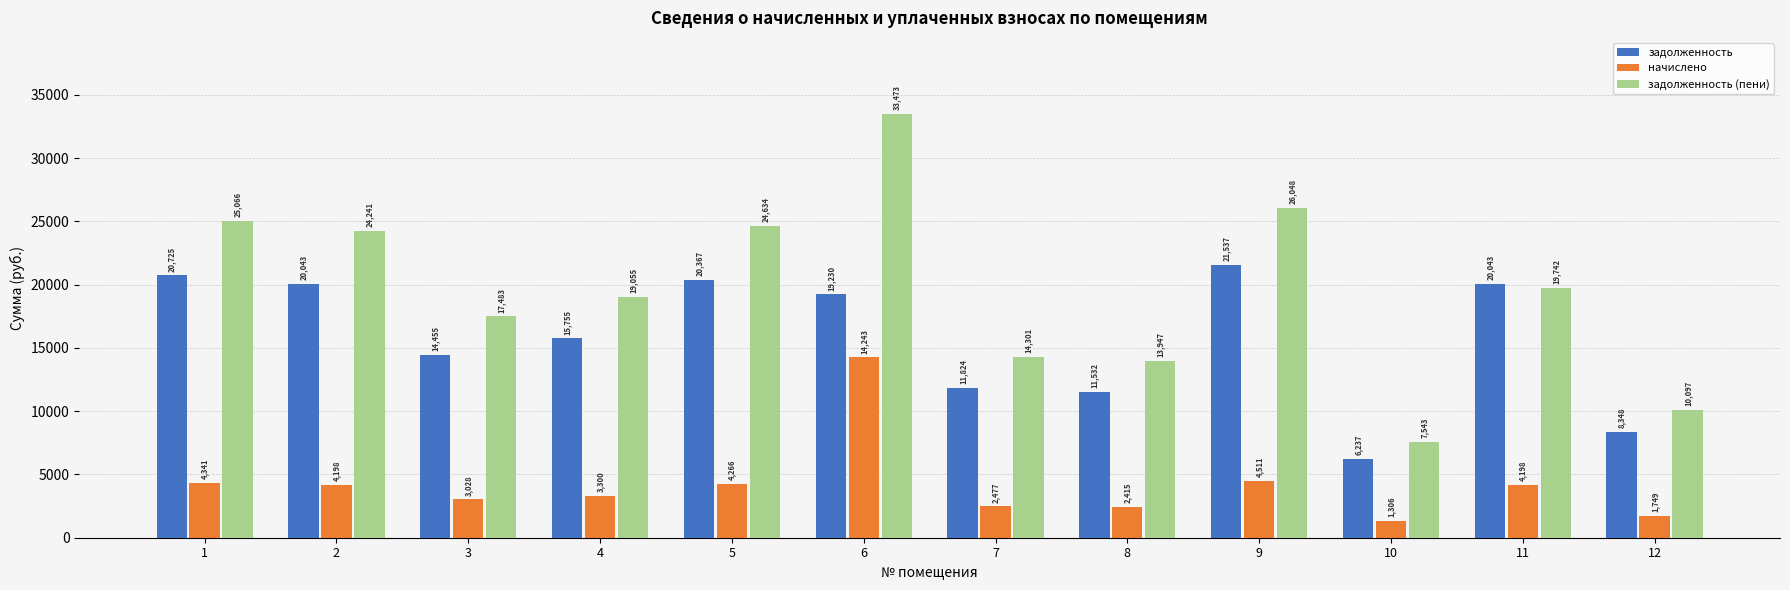

Which series has the largest total across all categories?

задолженность (пени)